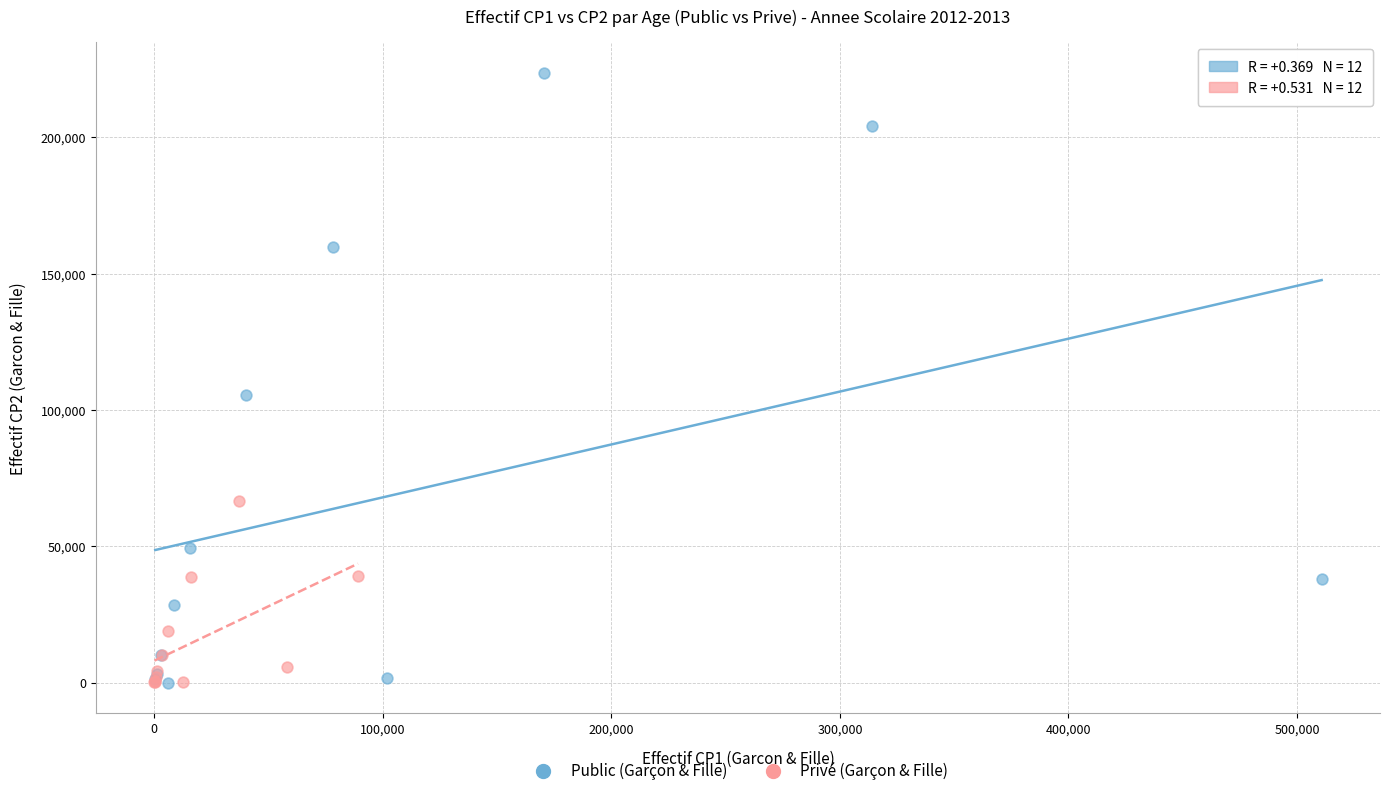

Which series contains the highest Y value?

Public (Garçon & Fille)